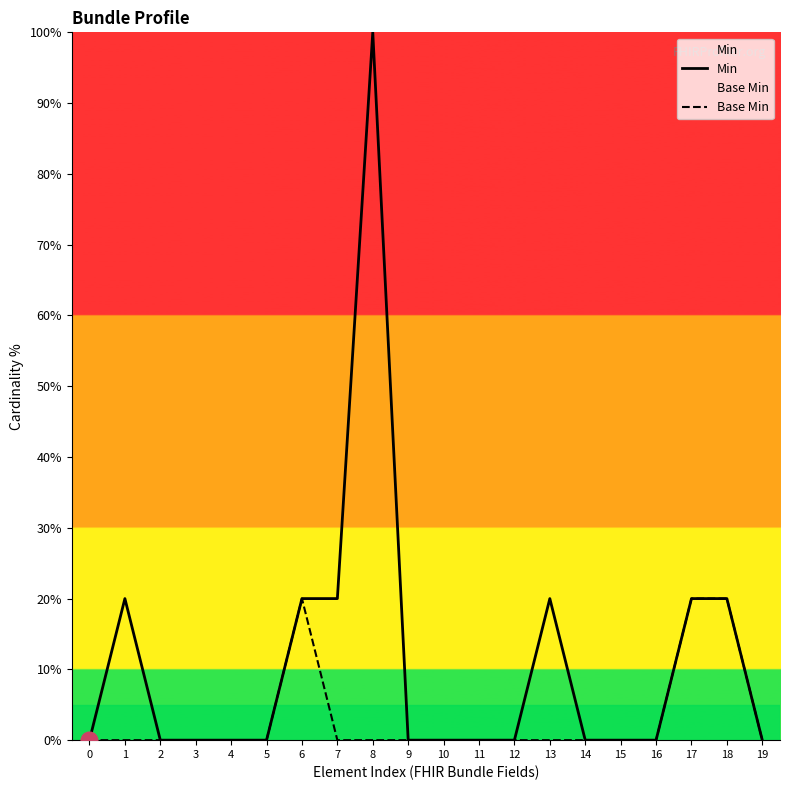

Count the Min values in the range 0 to 20.

19